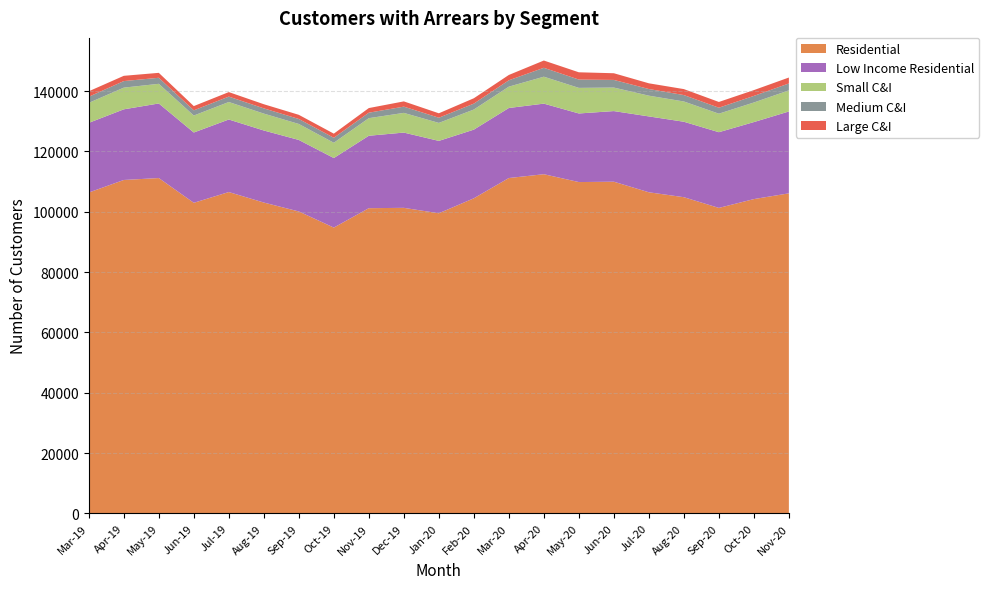

Reading left to right, what are all the values shown in this chart?

Residential: 106380	110547	111188	102978	106543	103064	100104	94758	101192	101308	99505	104473	111192	112458	109855	109974	106469	104834	101285	104211	106114
Low Income Residential: 23107	23430	24732	23312	24061	23897	23718	23068	24022	24960	24005	22769	23228	23409	22749	23424	25158	25025	25104	25538	27150
Small C&I: 6632	7194	6516	5628	5803	5601	5301	5060	5830	6532	5961	6669	7078	8932	8487	7797	6879	6720	6143	6495	7002
Medium C&I: 2033	2174	2006	1726	1790	1736	1655	1652	1817	2069	1722	1958	2109	2951	2759	2536	2209	2127	1987	2187	2289
Large C&I: 1811	1744	1635	1405	1497	1373	1378	1373	1534	1742	1472	1780	1768	2411	2409	2215	1891	1980	1903	1918	1969